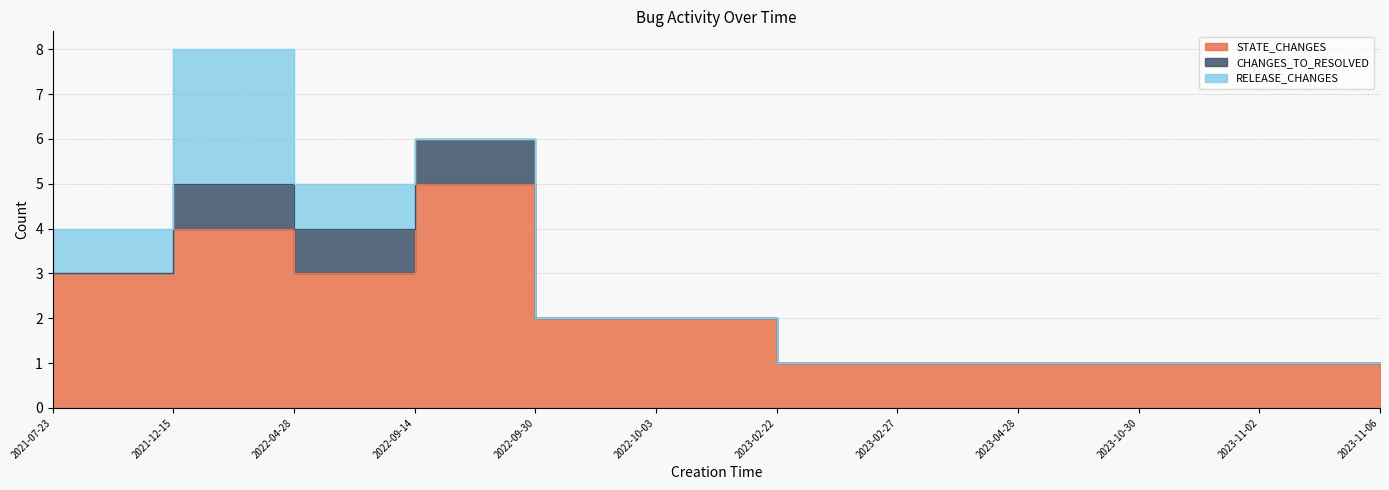

True or false: RELEASE_CHANGES has a value of 2 at 2023-11-06.

False